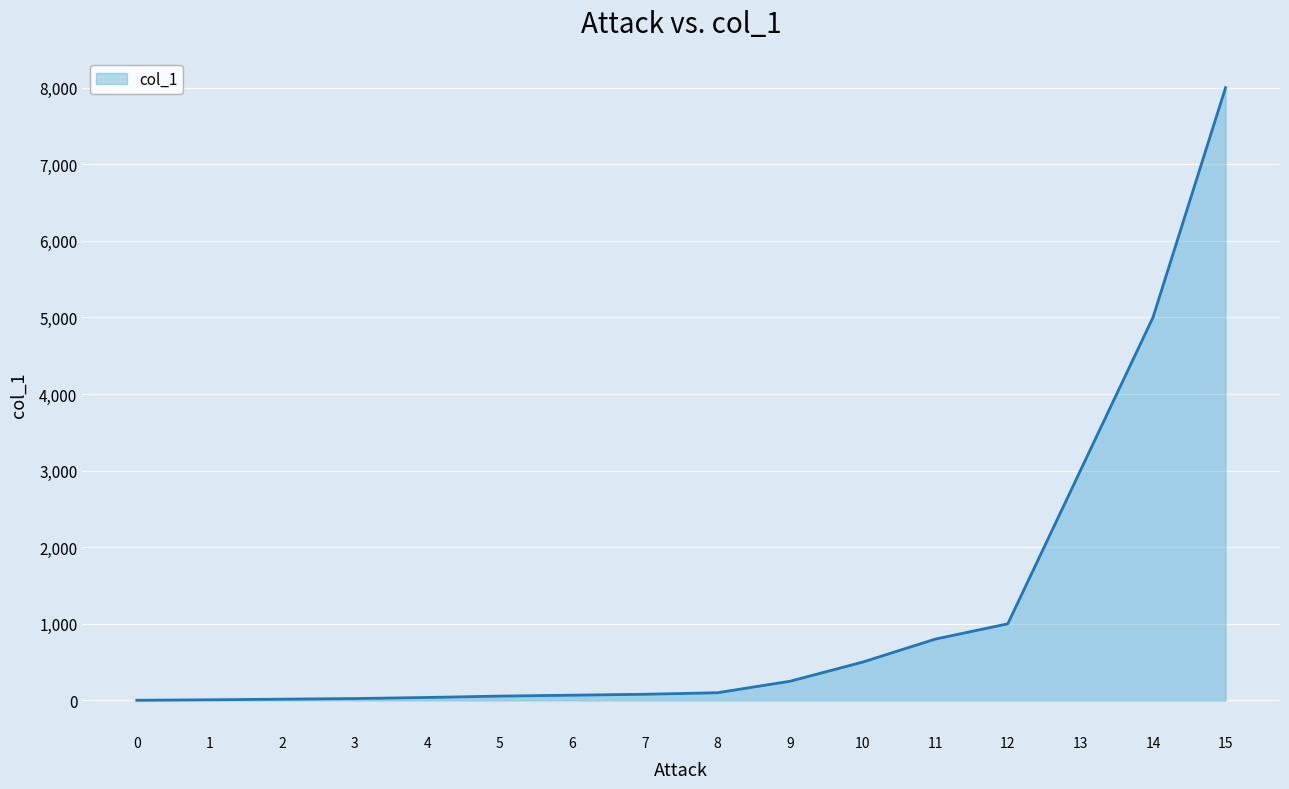

What is the maximum value shown in the chart?

8000